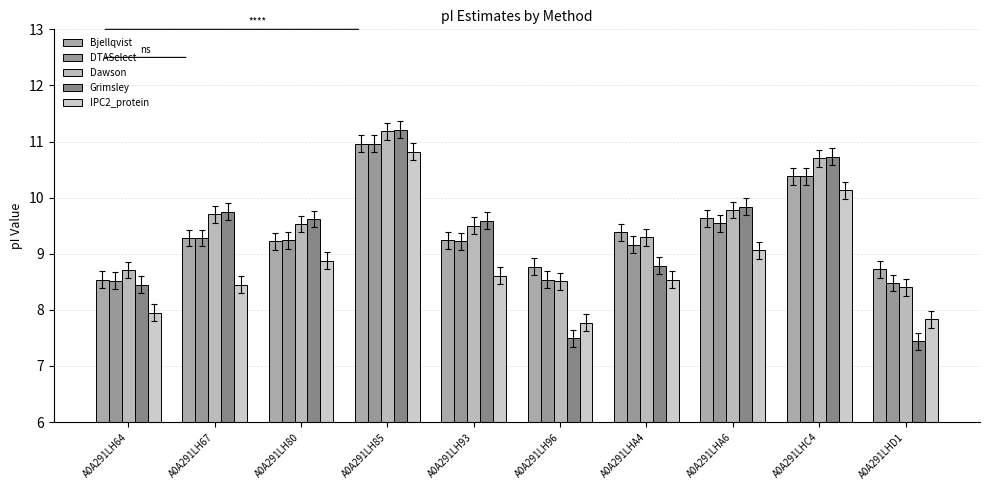

Does the chart contain stacked bars?

No